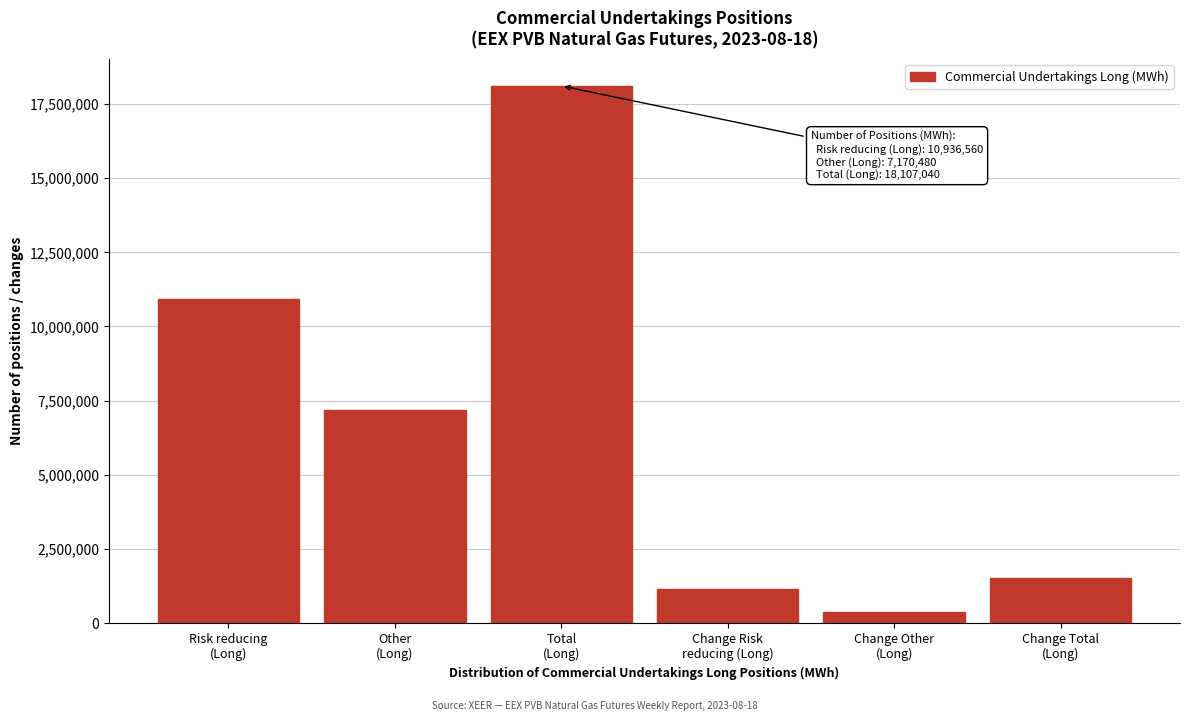

Reading right to left, what are all the values shown in this chart?

1522440	381960	1140480	18107040	7170480	10936560